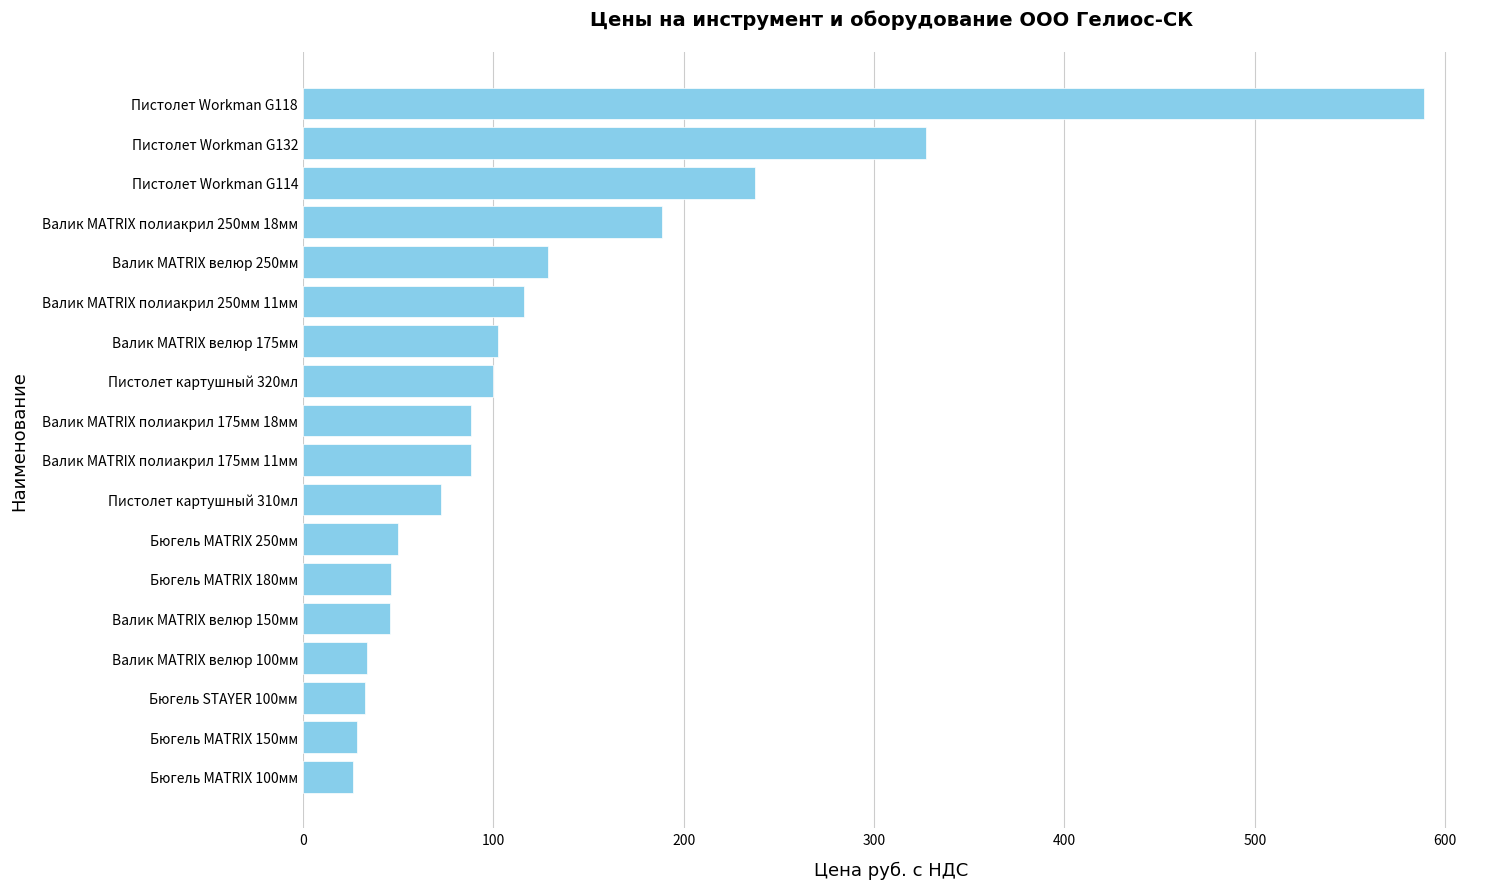

True or false: the data shows 50.0 at Бюгель MATRIX 250мм.

True